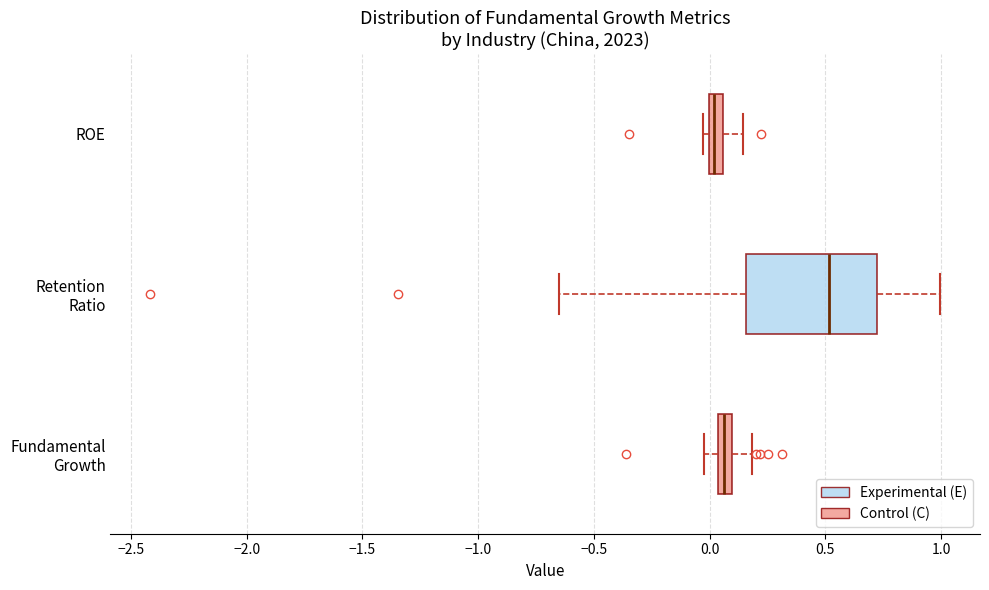

Where is the right edge of the box for Fundamental Growth on the x-axis? The values are not printed on the chart, so give them approximately, as read against the axis.

0.10